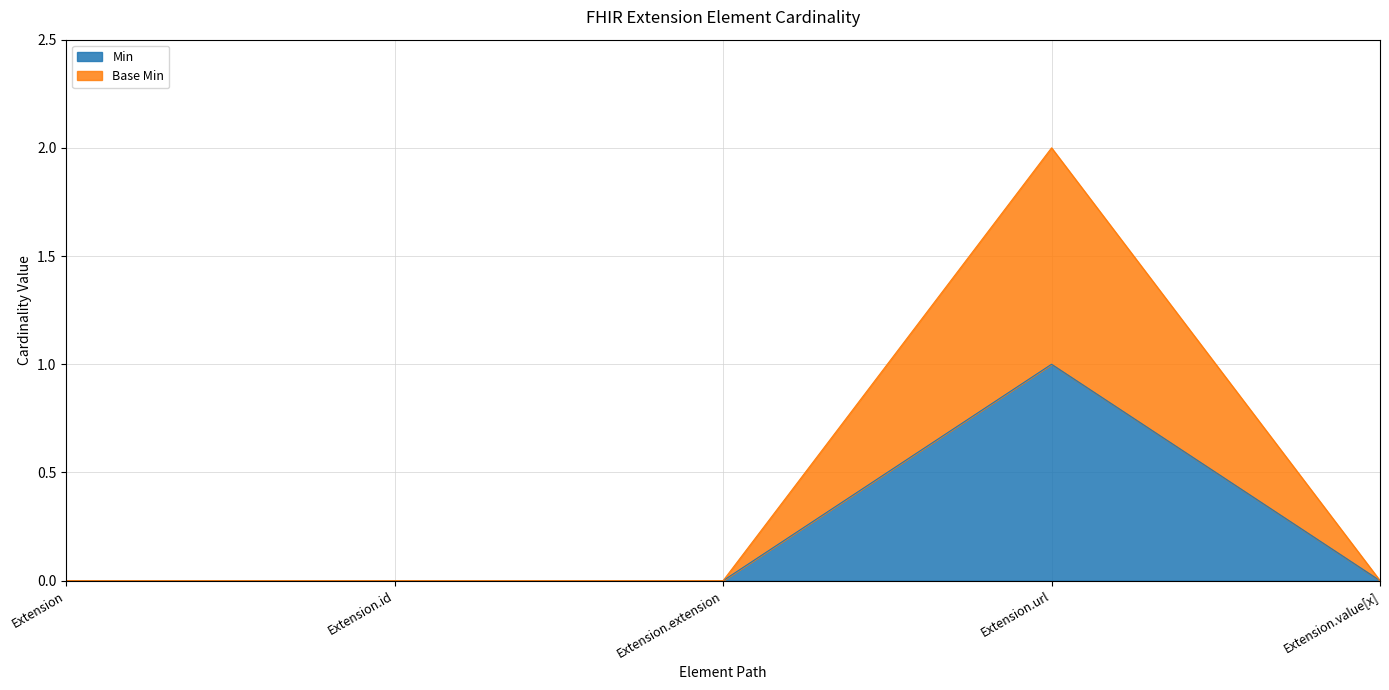

At which category does the chart reach its minimum across all series?

Extension